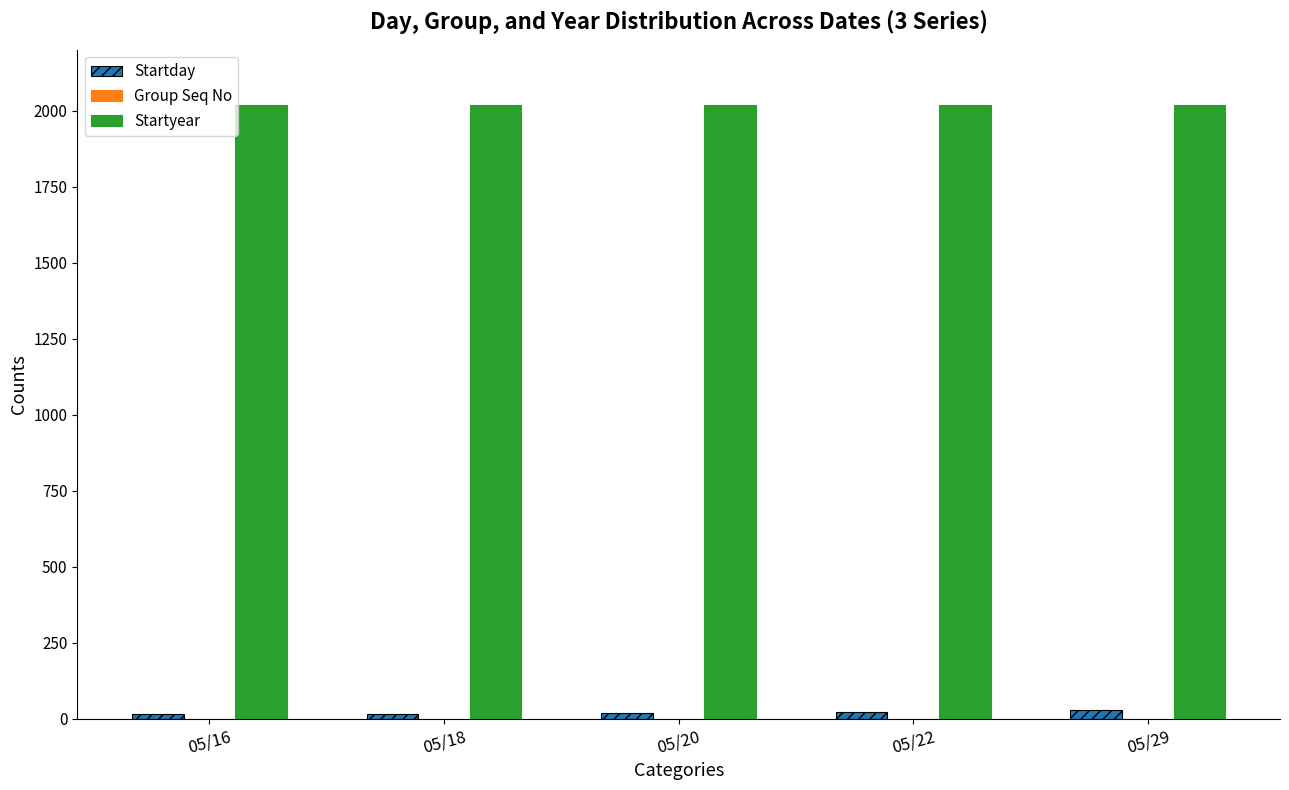

Which series has the largest total across all categories?

Startyear